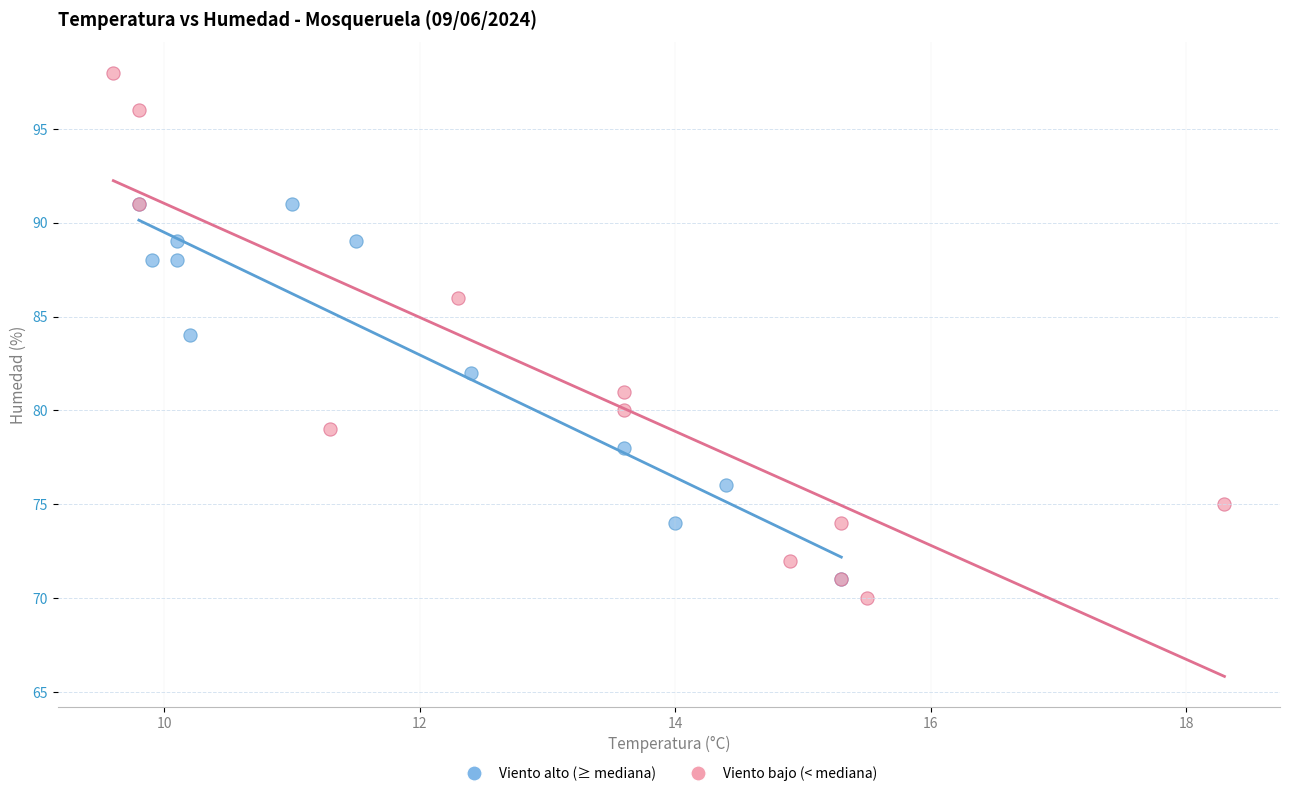

Which series contains the highest Y value?

Viento bajo (< mediana)